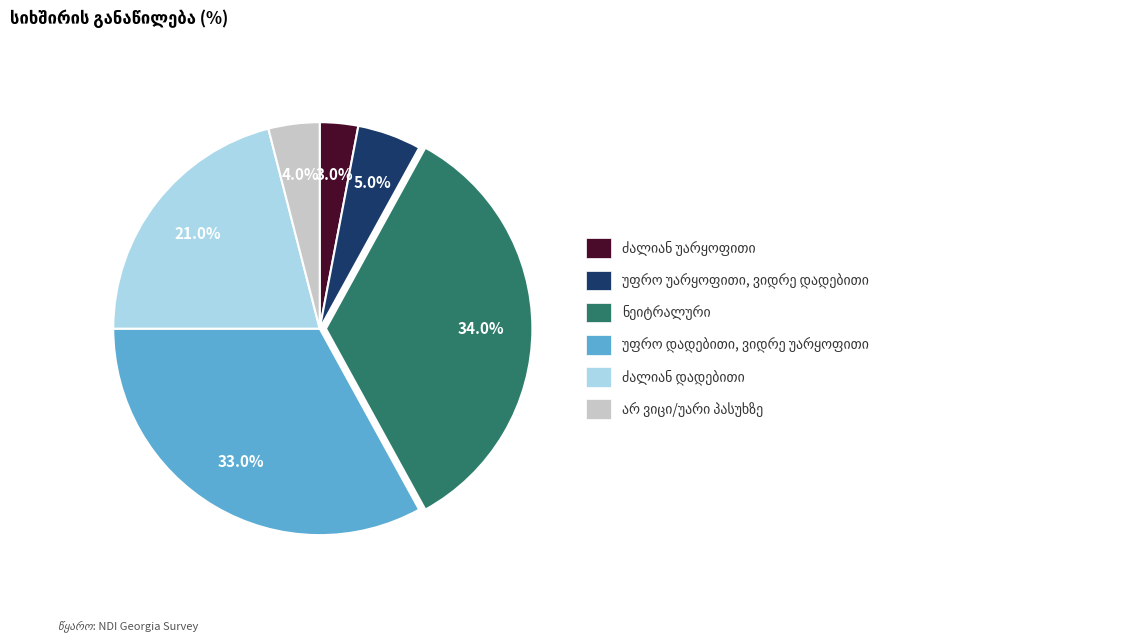

Is there a majority slice in this chart?

No